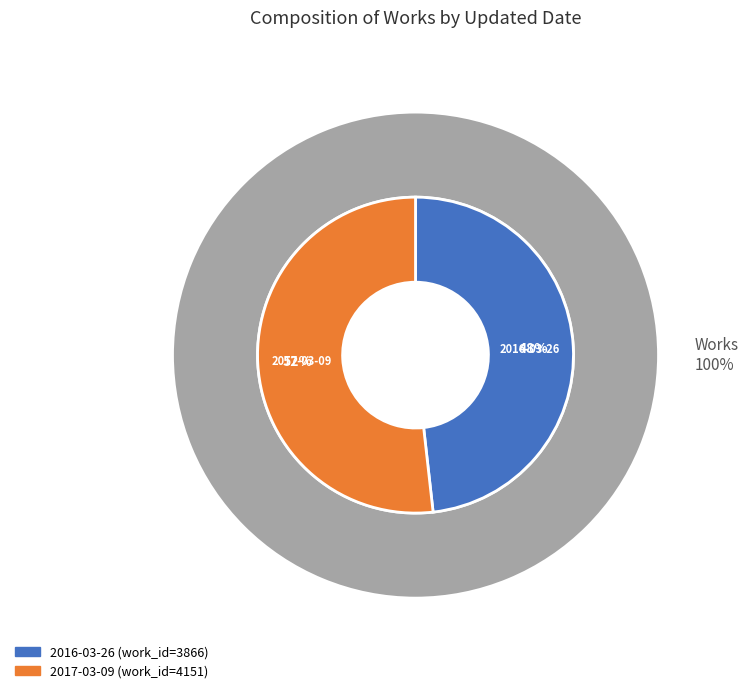

To the nearest percent, what portion does 2017-03-09 represent?

52%